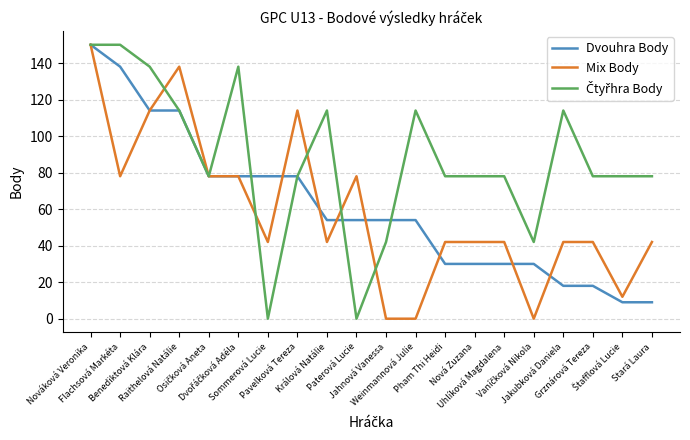

What is the minimum value for Dvouhra Body?

9